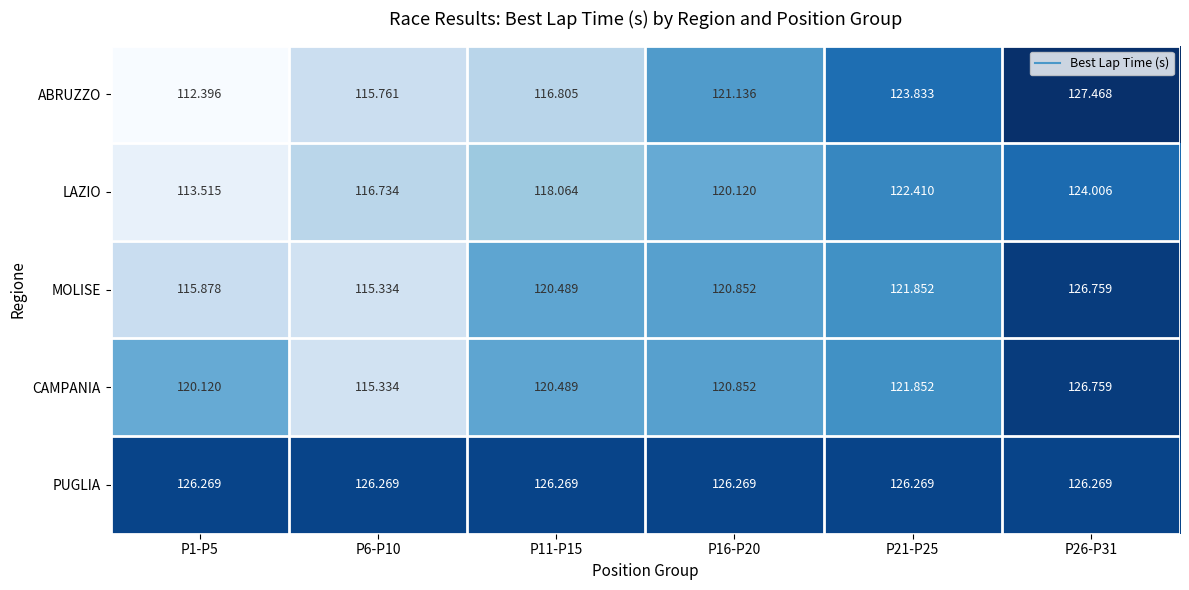

What is the spread (max minus min) of values at P16-P20?

6.1